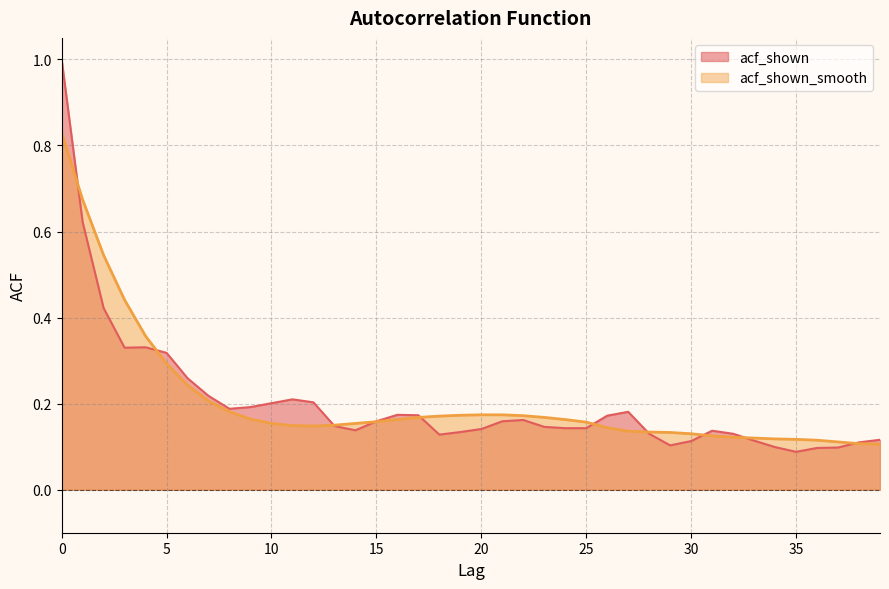

Is the value of acf_shown_smooth at 5 greater than the value of acf_shown at 4?

No